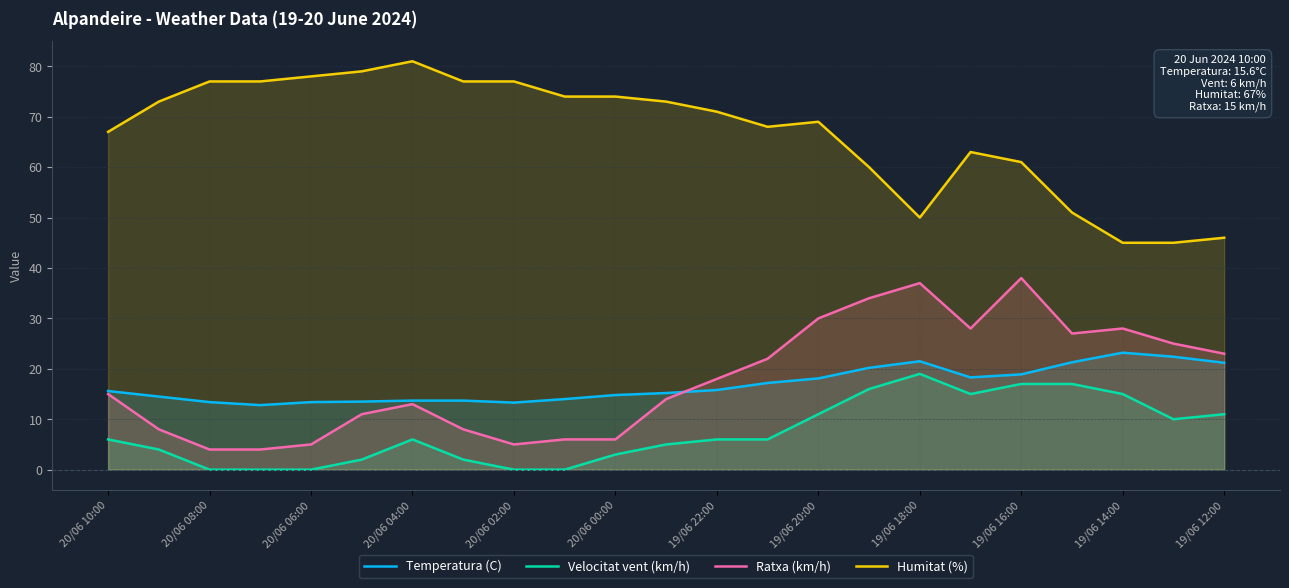

What is the minimum value for Temperatura (C)?

12.8